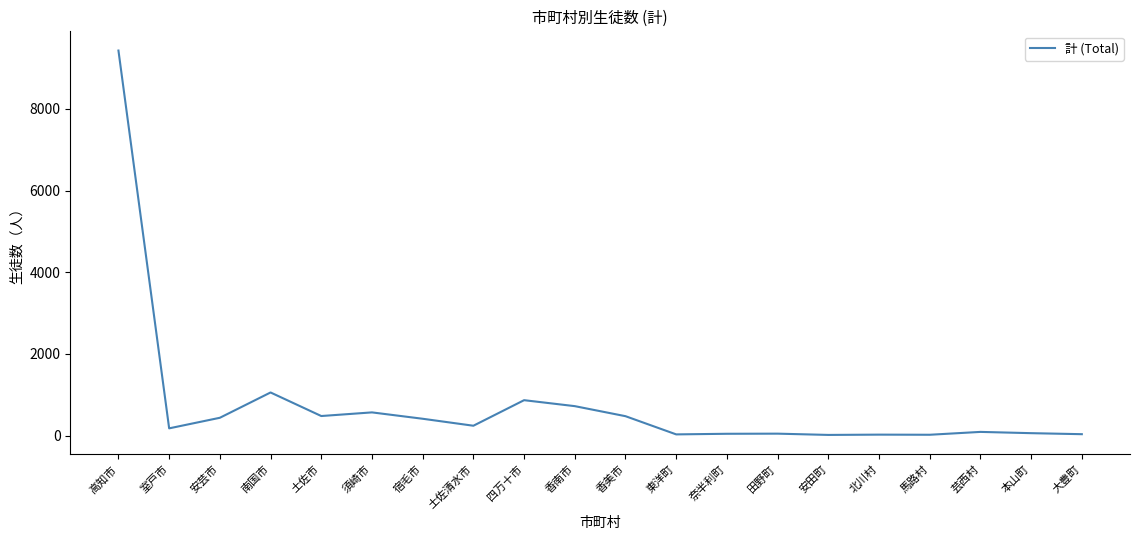

What position from the left is 須崎市?

6